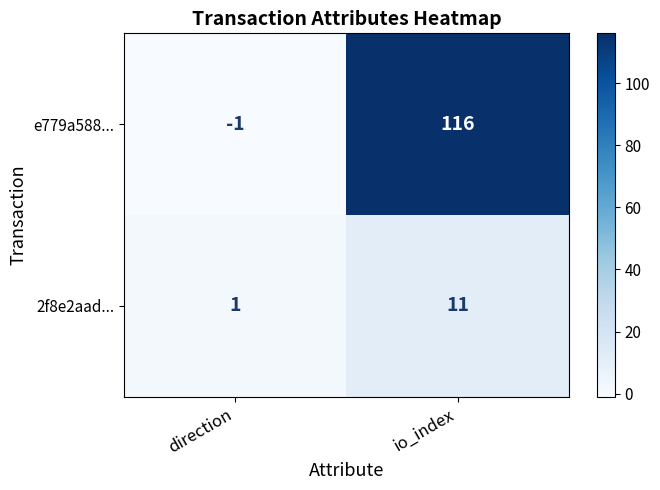

What is the difference between the highest and lowest values at direction?

2